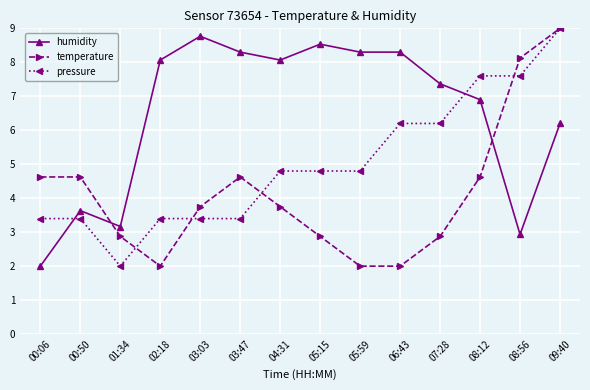

After their last crossing, which series has the higher values: pressure or humidity?

pressure